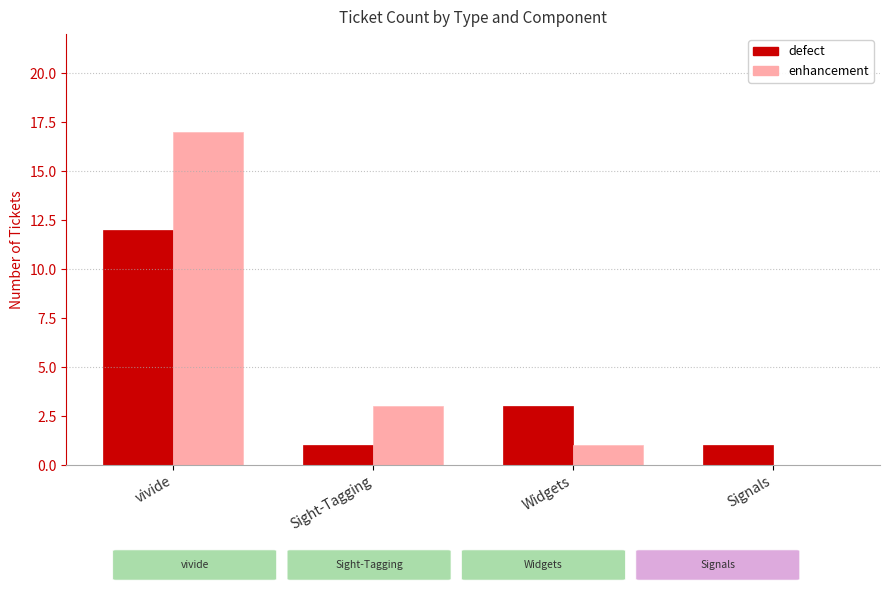

Reading left to right, extract all data points from this chart.

defect: 12	1	3	1
enhancement: 17	3	1	0